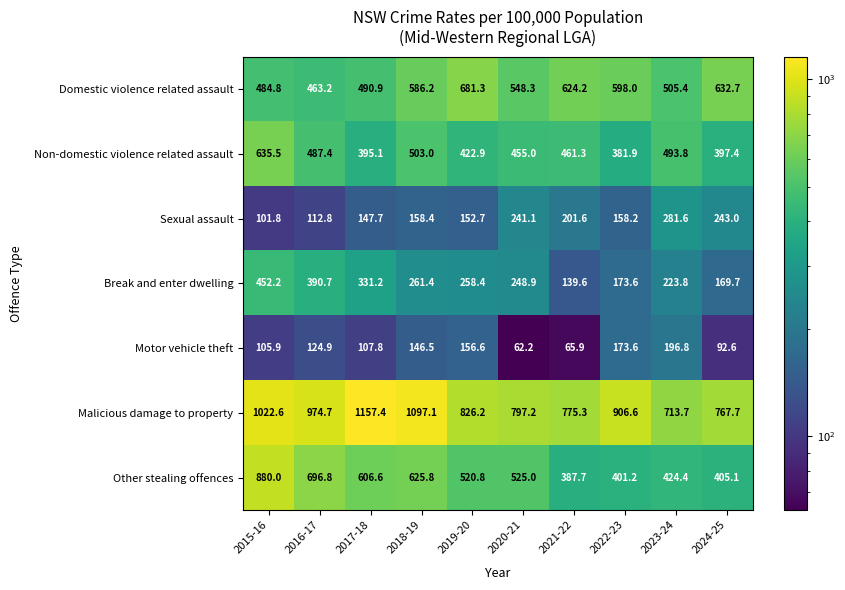

Count the number of categories in the chart.

10